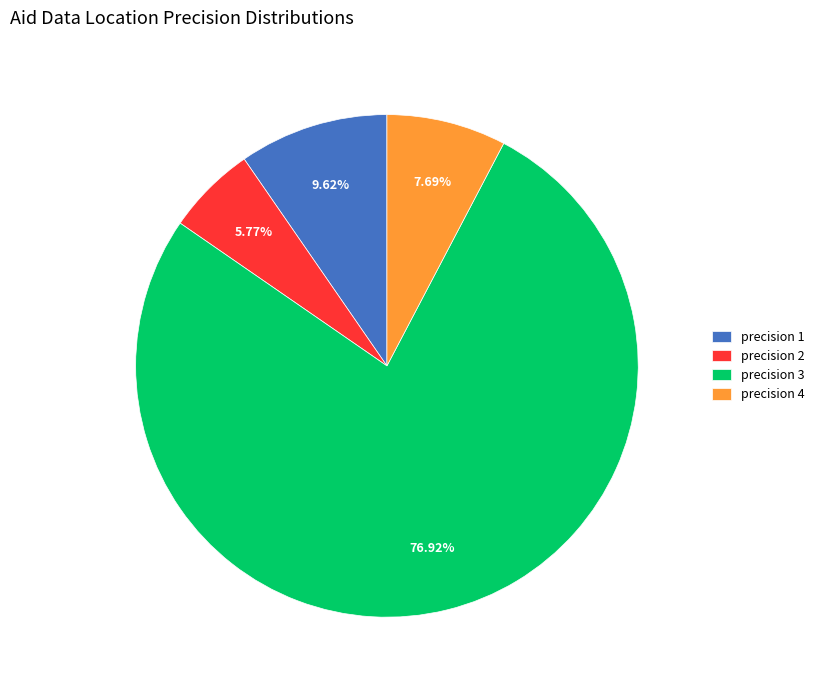

Is there a majority slice in this chart?

Yes